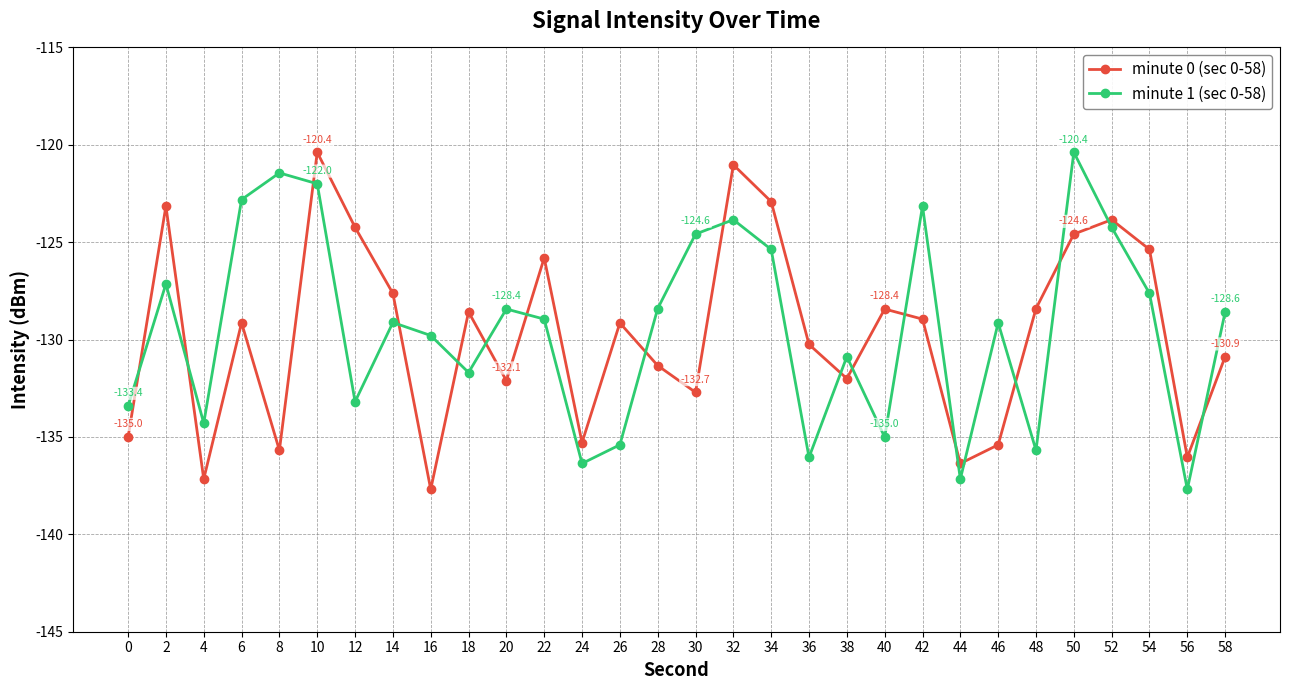

Is it true that minute 1 (sec 0-58) equals -125.4 at 34?

True